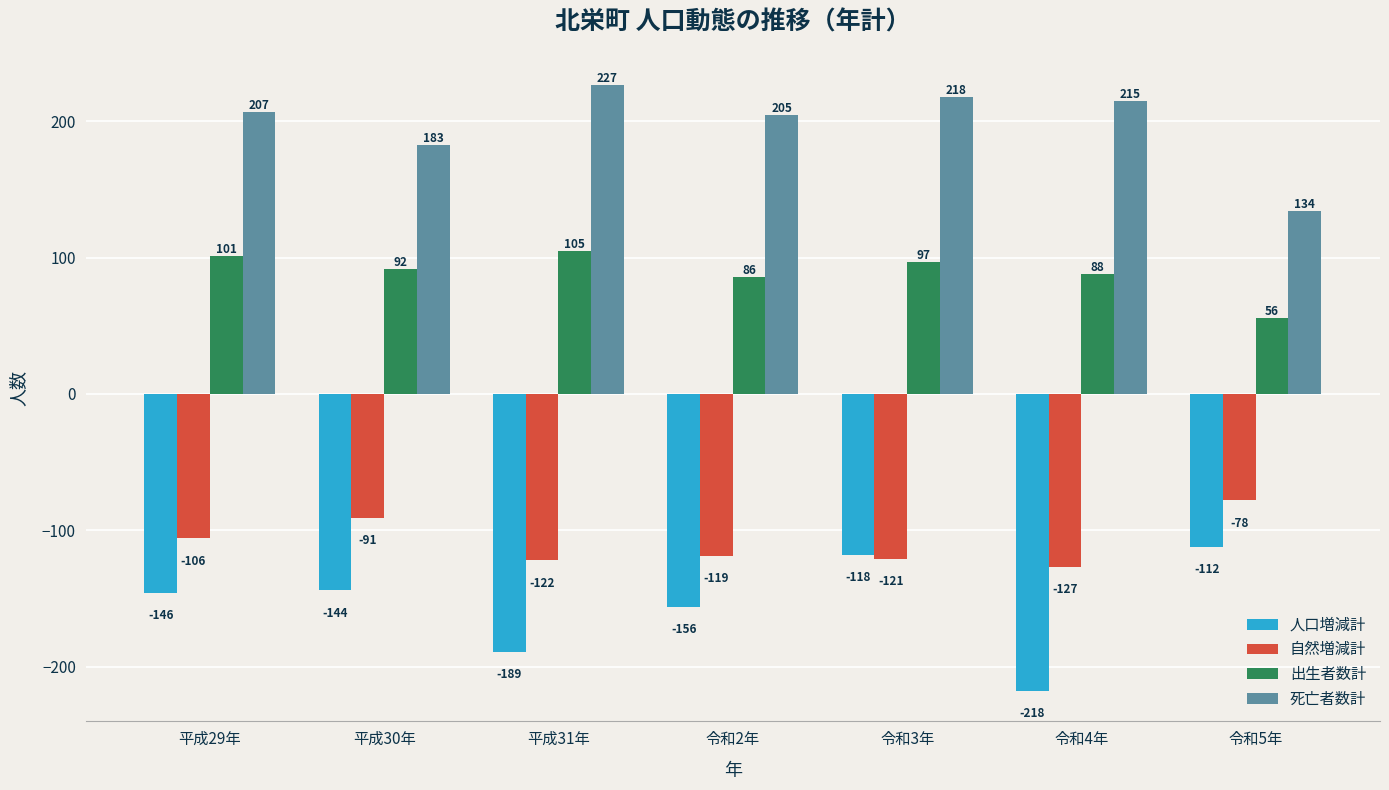

The value of 人口増減計 at 平成29年 is -229. True or false?

False